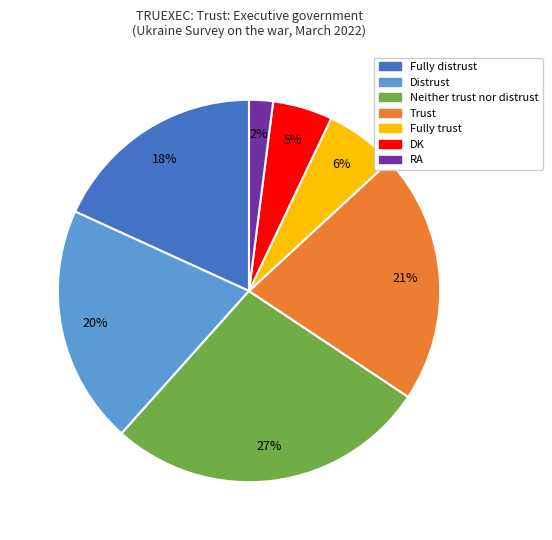

What is the ratio of the value at Distrust to the value at DK?

4.0